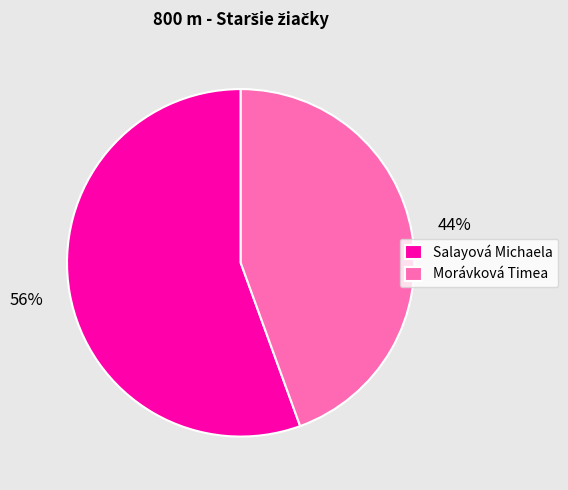

Do Morávková Timea and Salayová Michaela together represent more than half of the pie?

Yes